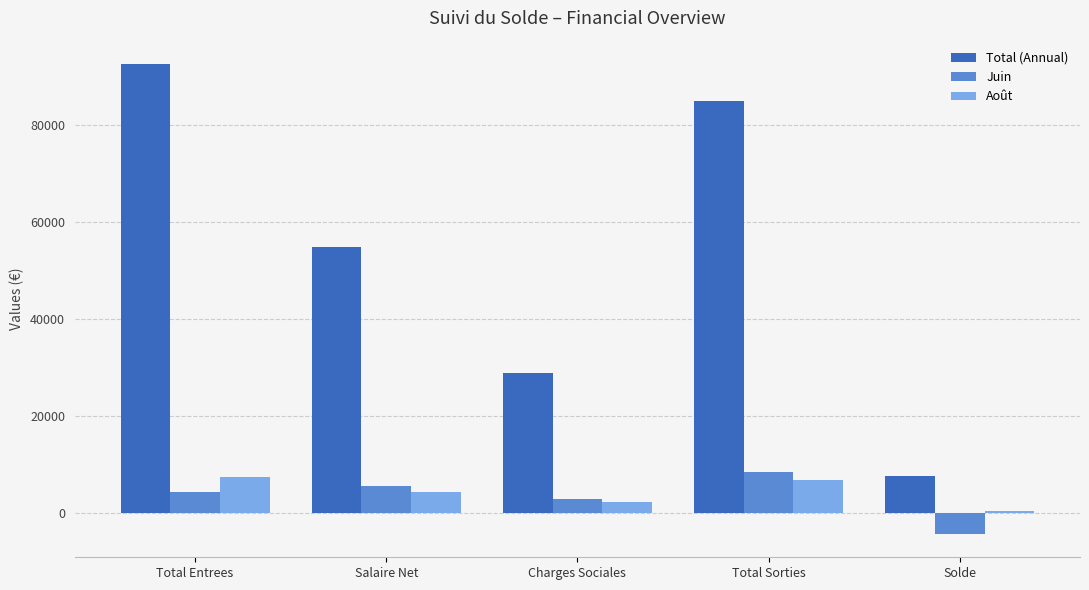

Is it true that Total (Annual) equals 71893.1 at Salaire Net?

False